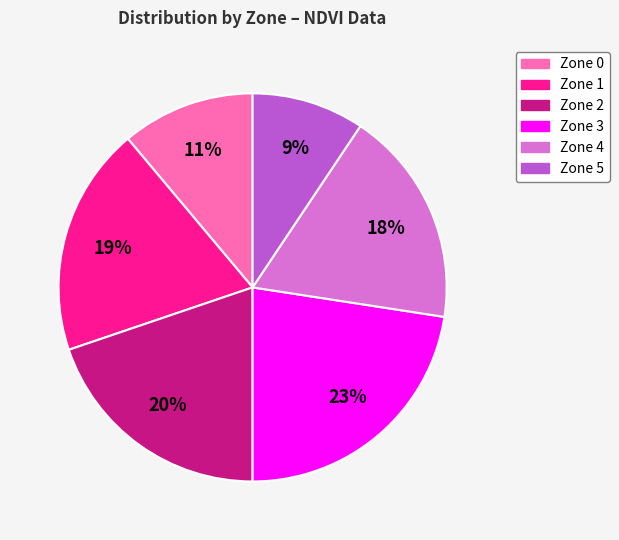

Do Zone 3 and Zone 0 together represent more than half of the pie?

No